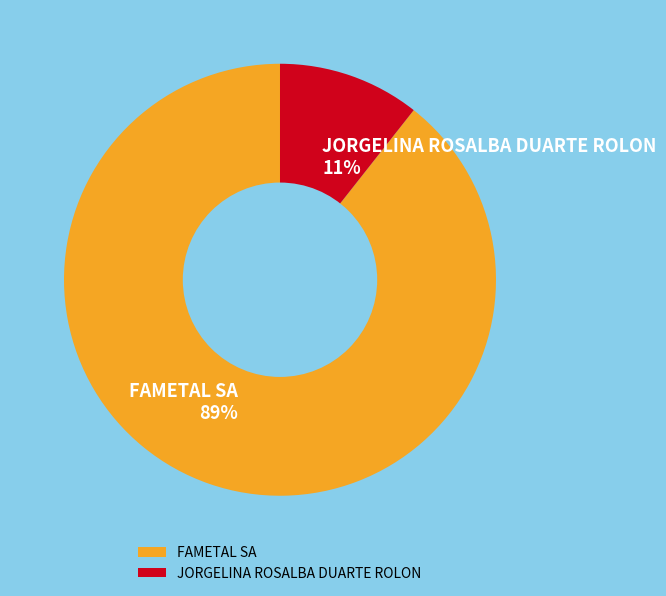

How many segments does this pie chart have?

2